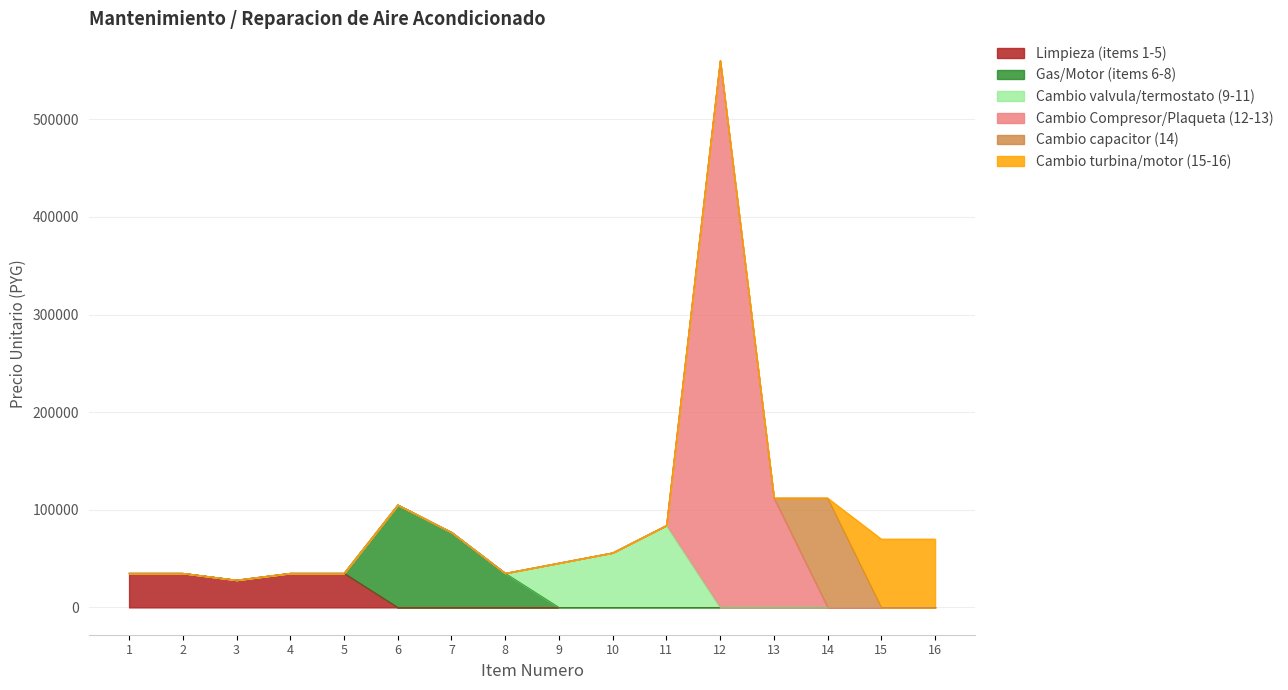

Where does the data first go above 70000?

6